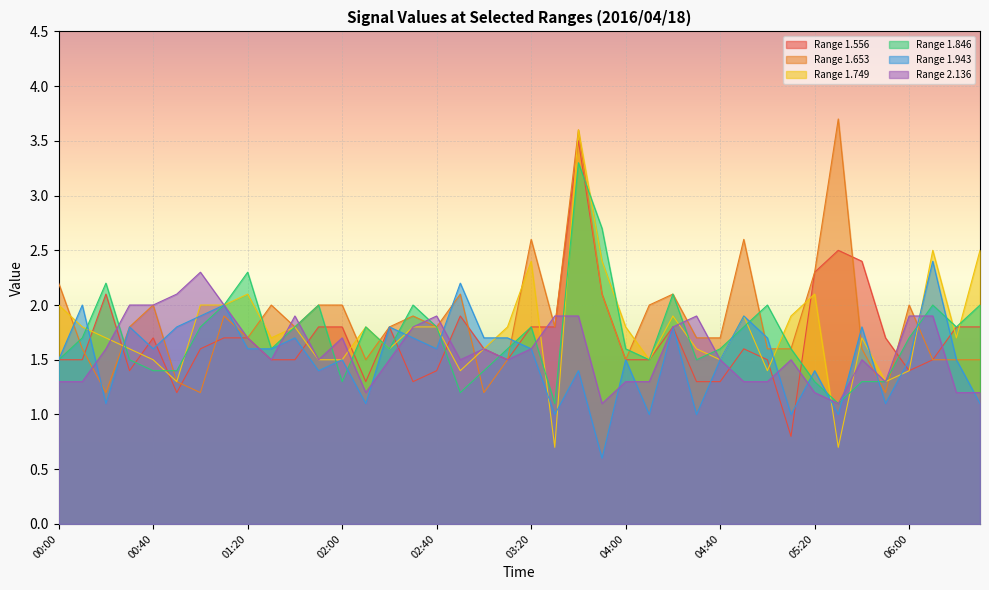

What is the label of the 32nd point from the right?

01:20